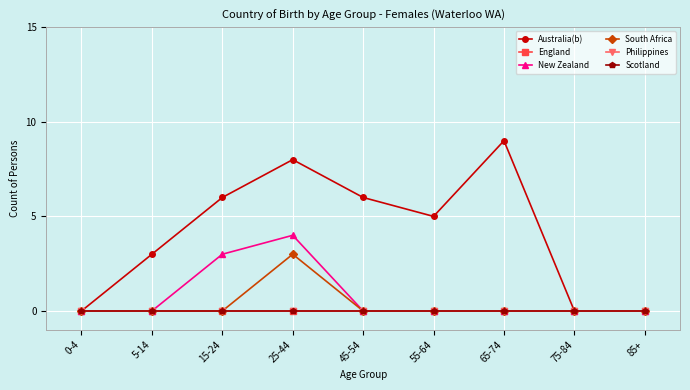

At which label does Australia(b) first exceed 5?

15-24